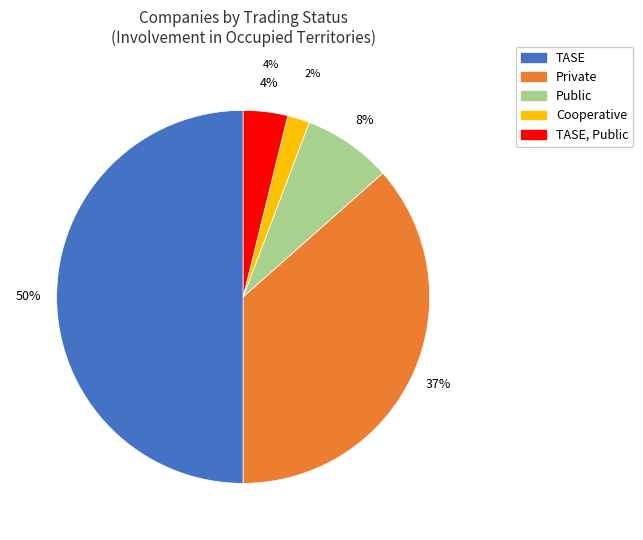

What is the largest slice in the pie chart?

TASE